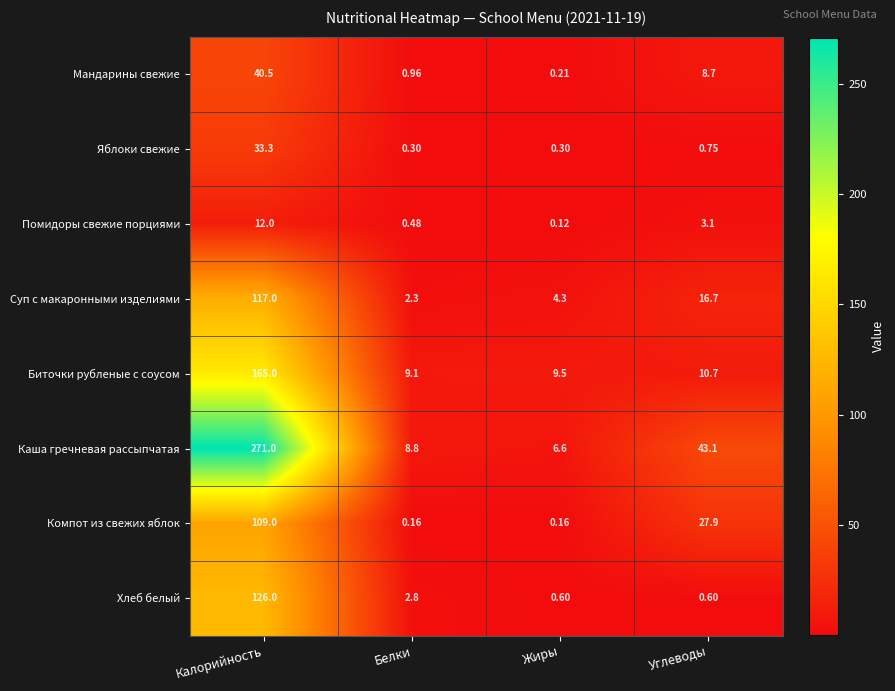

Where does the Помидоры свежие порциями series first go above 3?

Калорийность